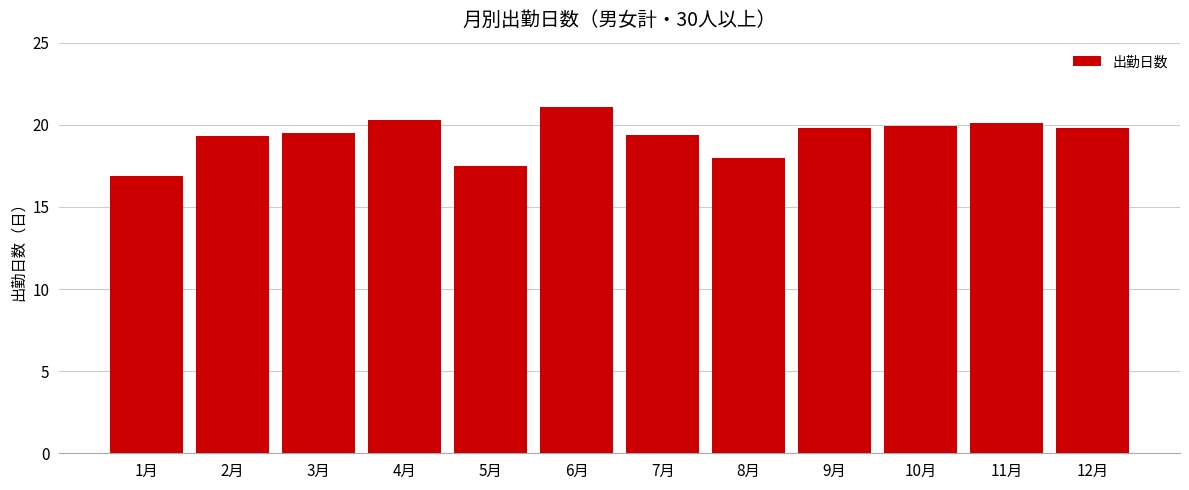

What position from the left is 5月?

5